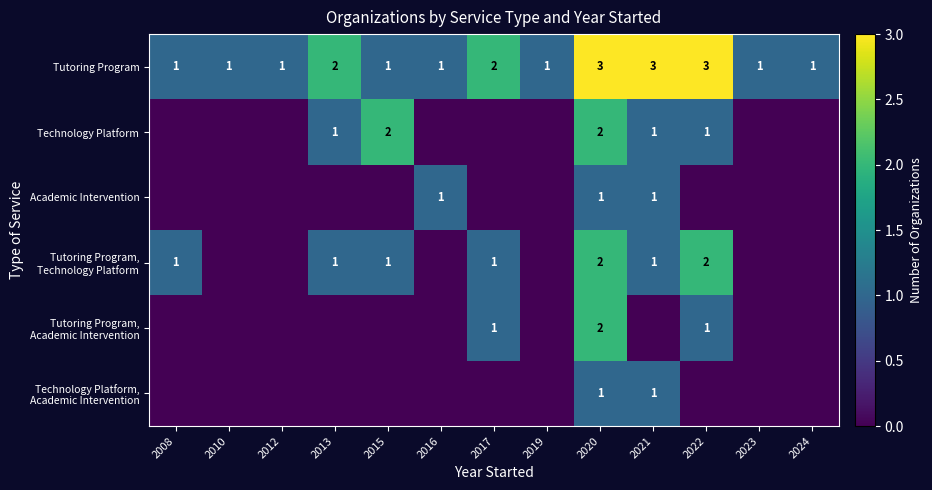

The value of Technology Platform at 2013 is 0. True or false?

False